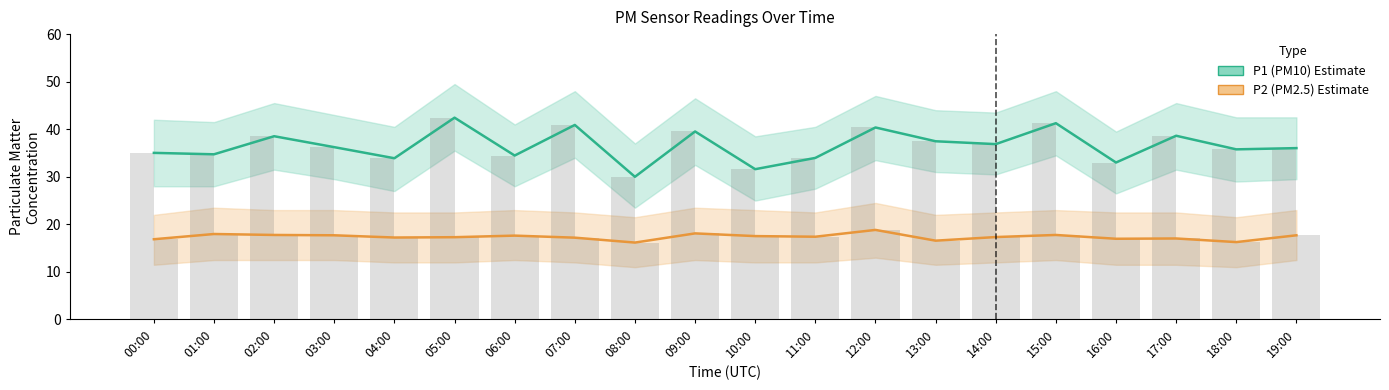

Read the P1 (PM10) value at 06:00.

34.5